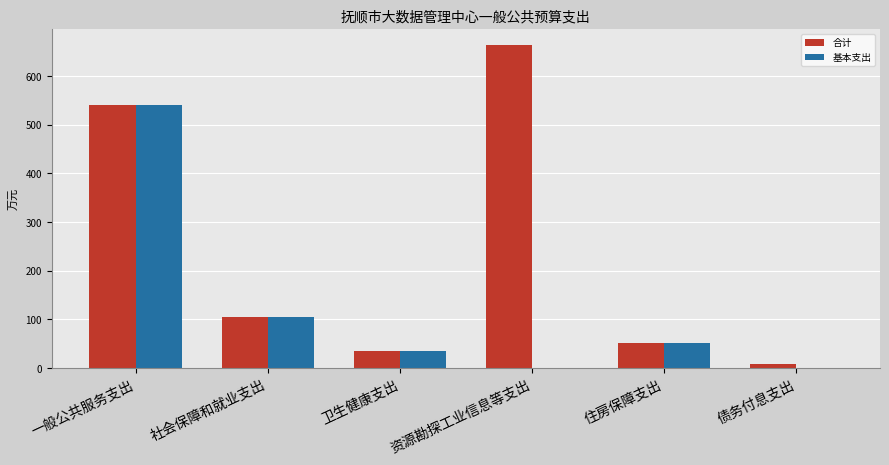

What is the sum of the 合计 values at 资源勘探工业信息等支出 and 住房保障支出?

716.2